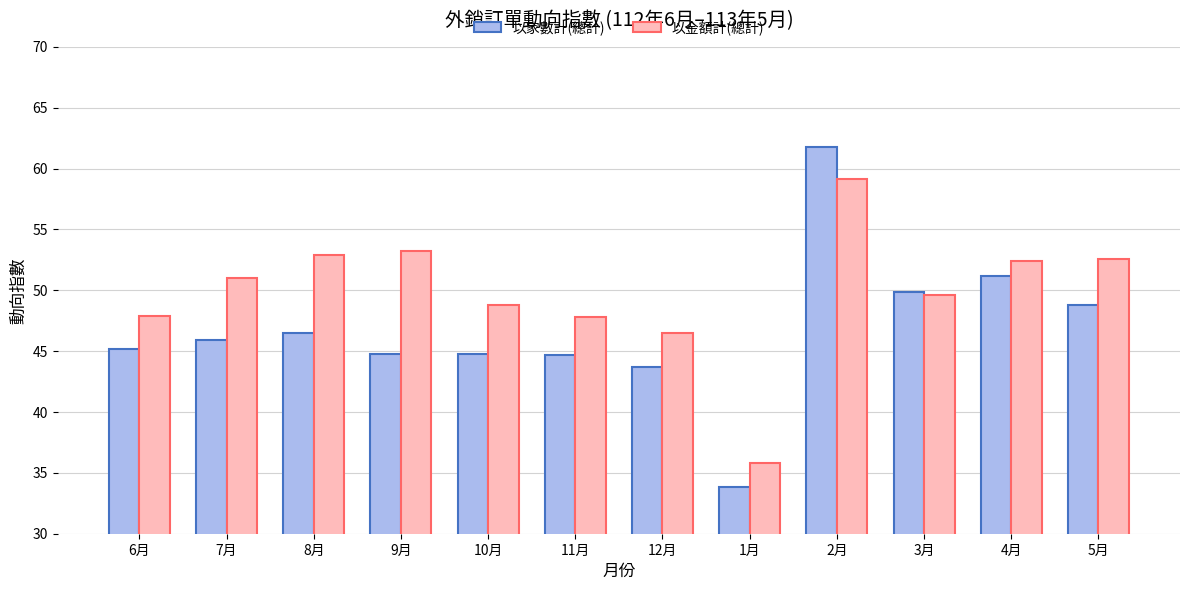

What is the greatest value displayed?

61.8